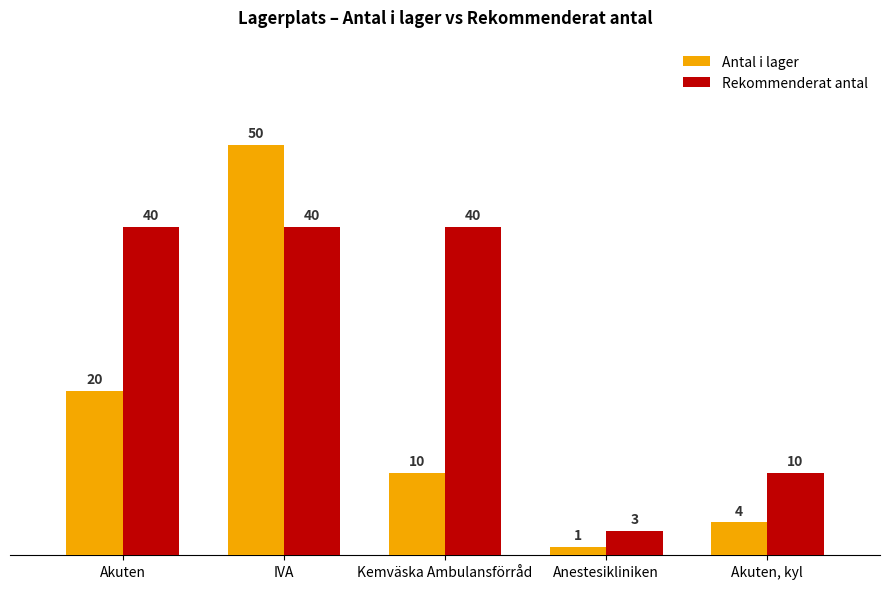

What is the total value across all series at Akuten?

60